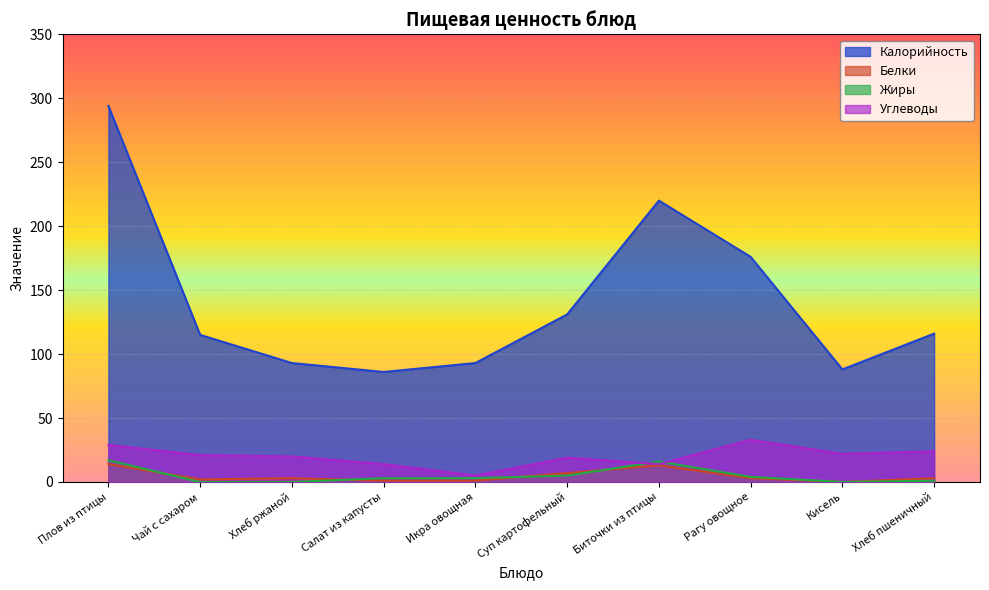

True or false: Углеводы and Белки intersect in this chart.

False